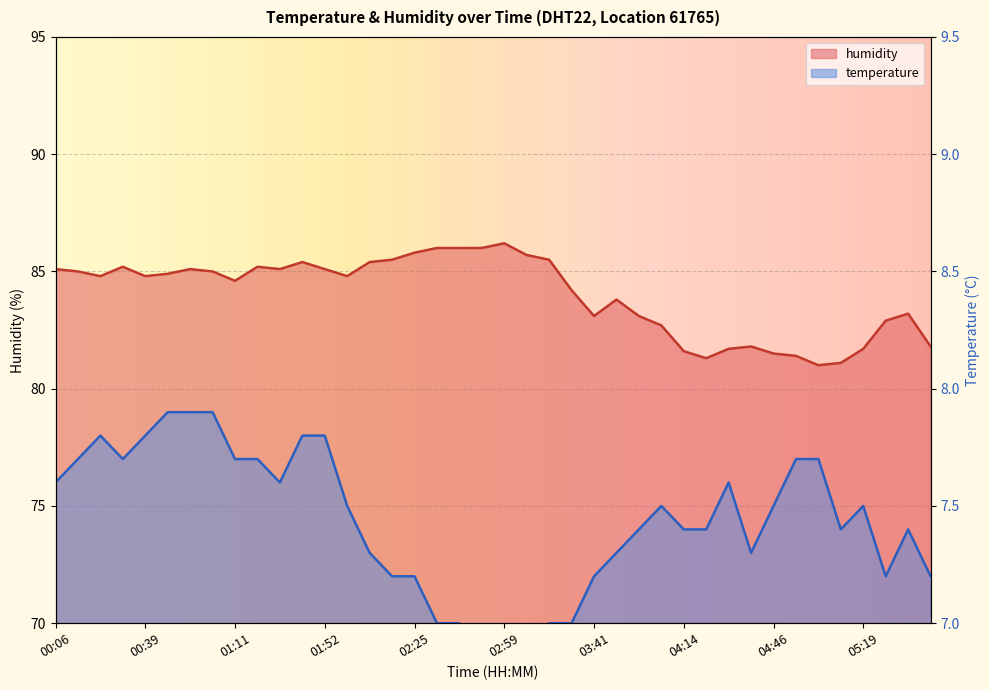

What are all the series names shown in the legend?

temperature, humidity